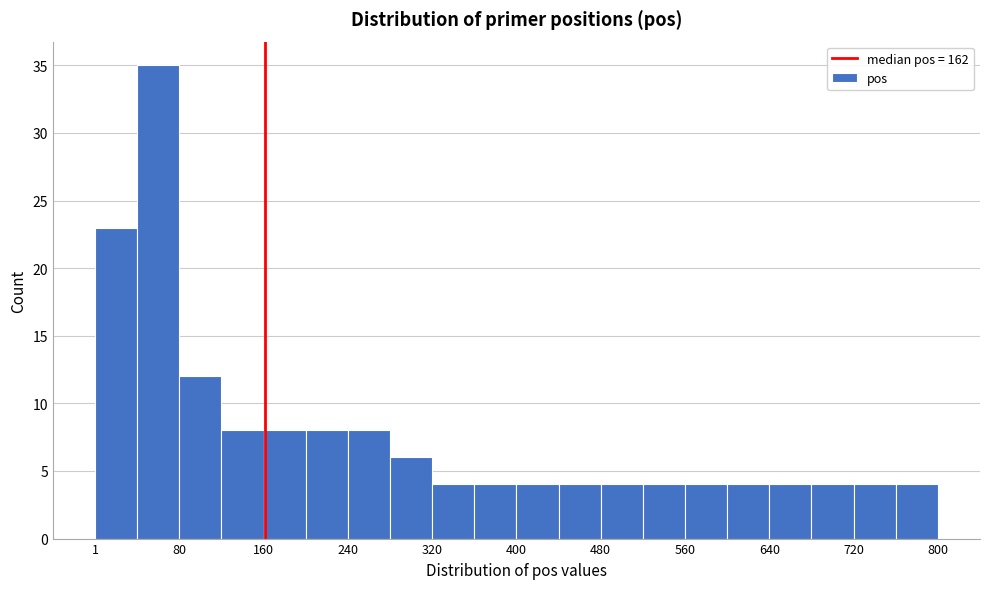

Around what value on the x-axis is the tallest bar? Give the approximate position of its centre, as read against the axis.

60